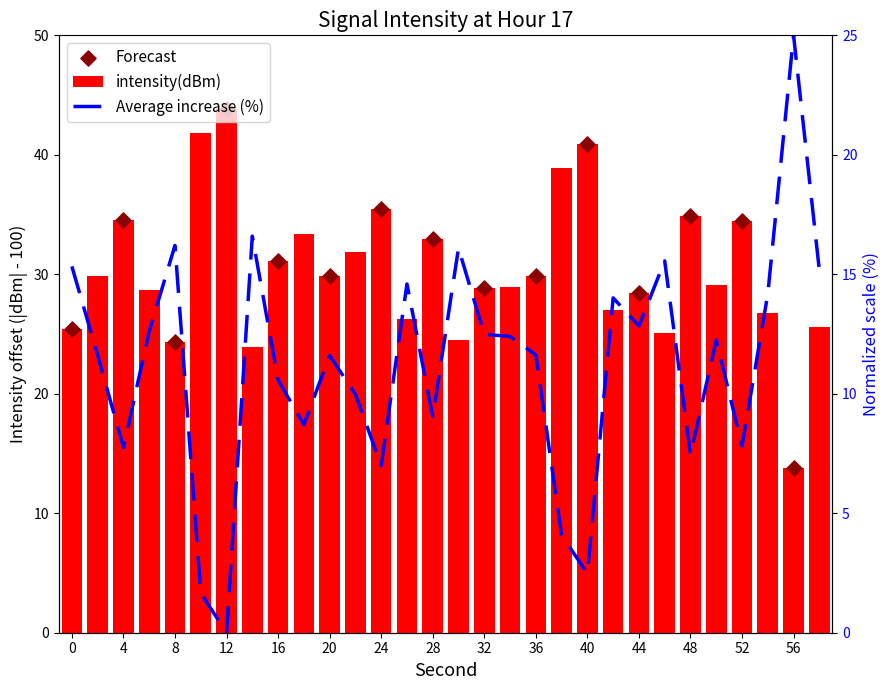

Approximately how many times larger is the value at 40 compared to 14?

0.1